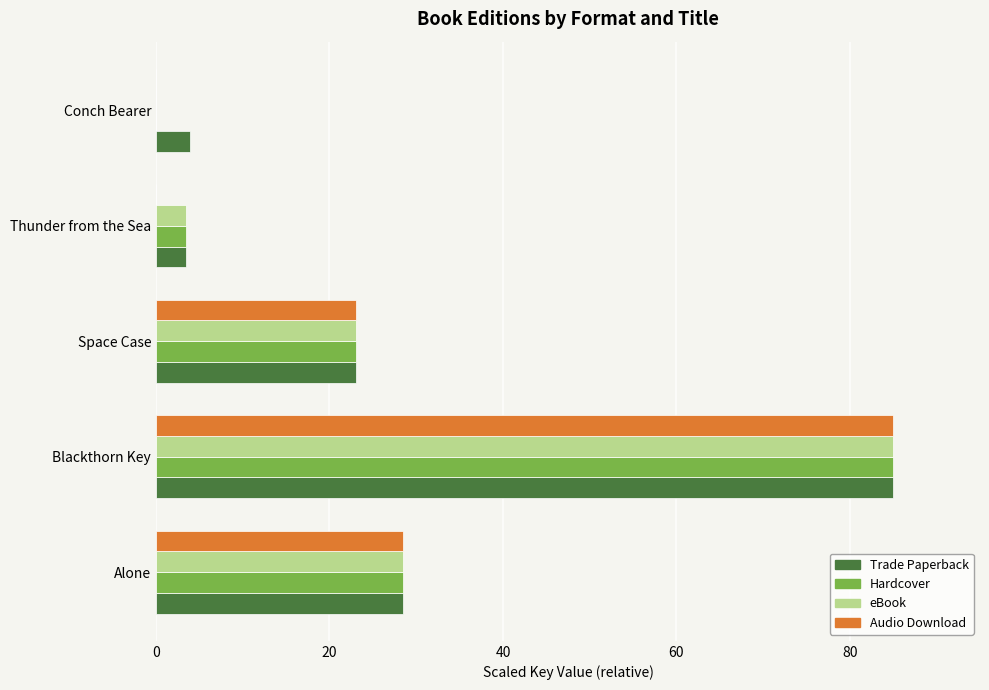

How many categories are shown in the chart?

5